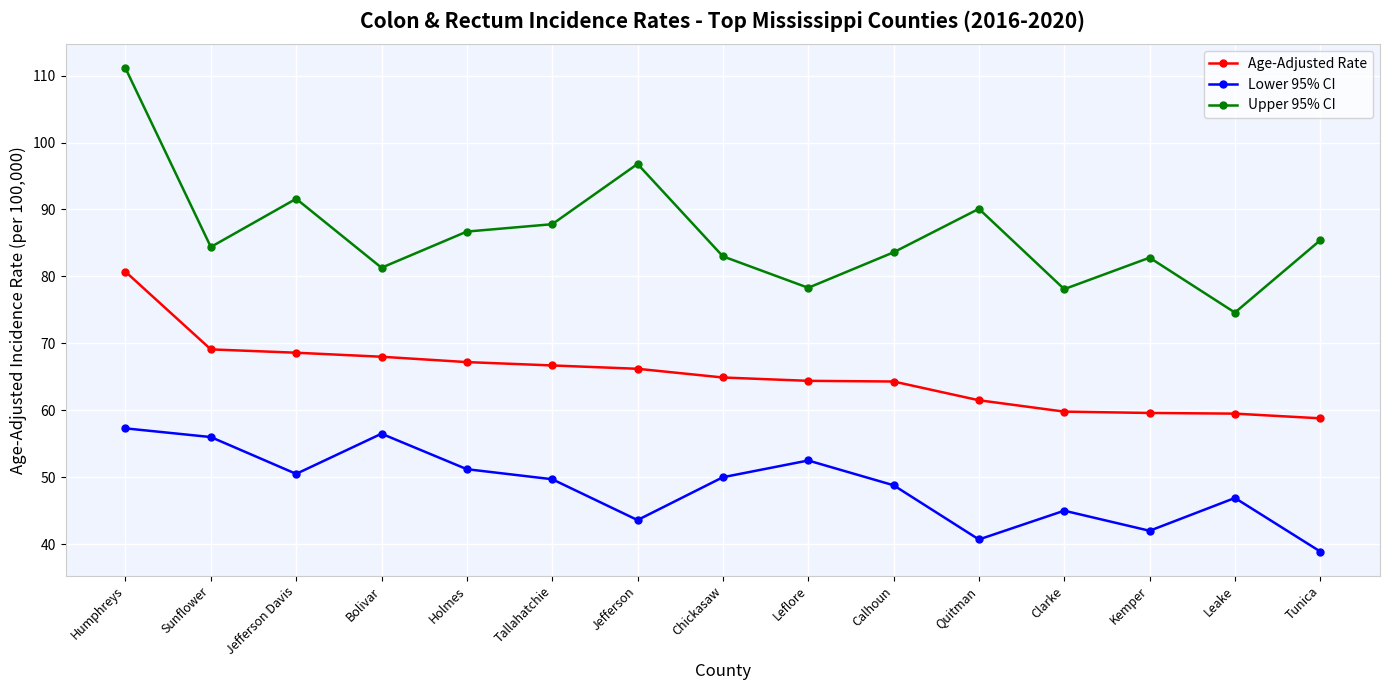

At Leflore, list the series in order from largest to smallest.

Upper 95% CI, Age-Adjusted Rate, Lower 95% CI